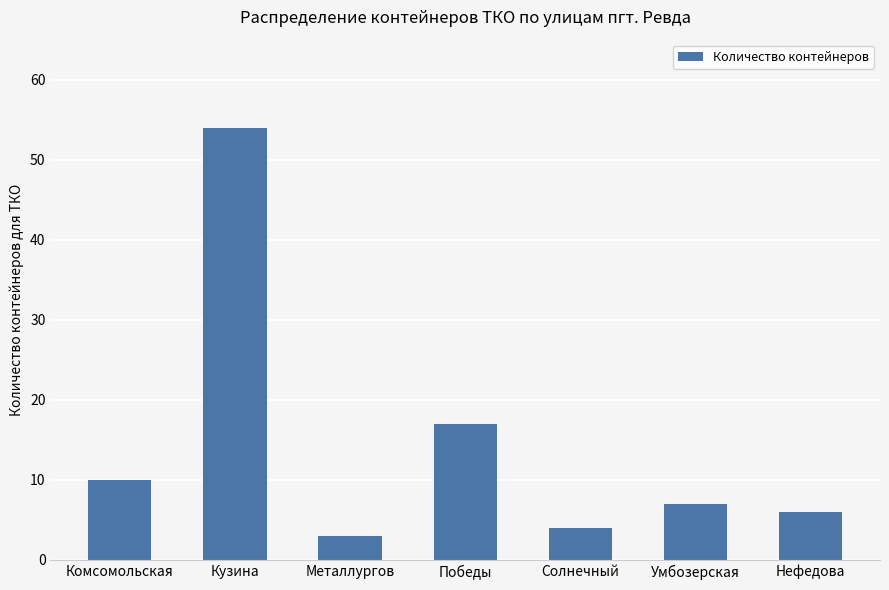

How many data points does each series have?

7